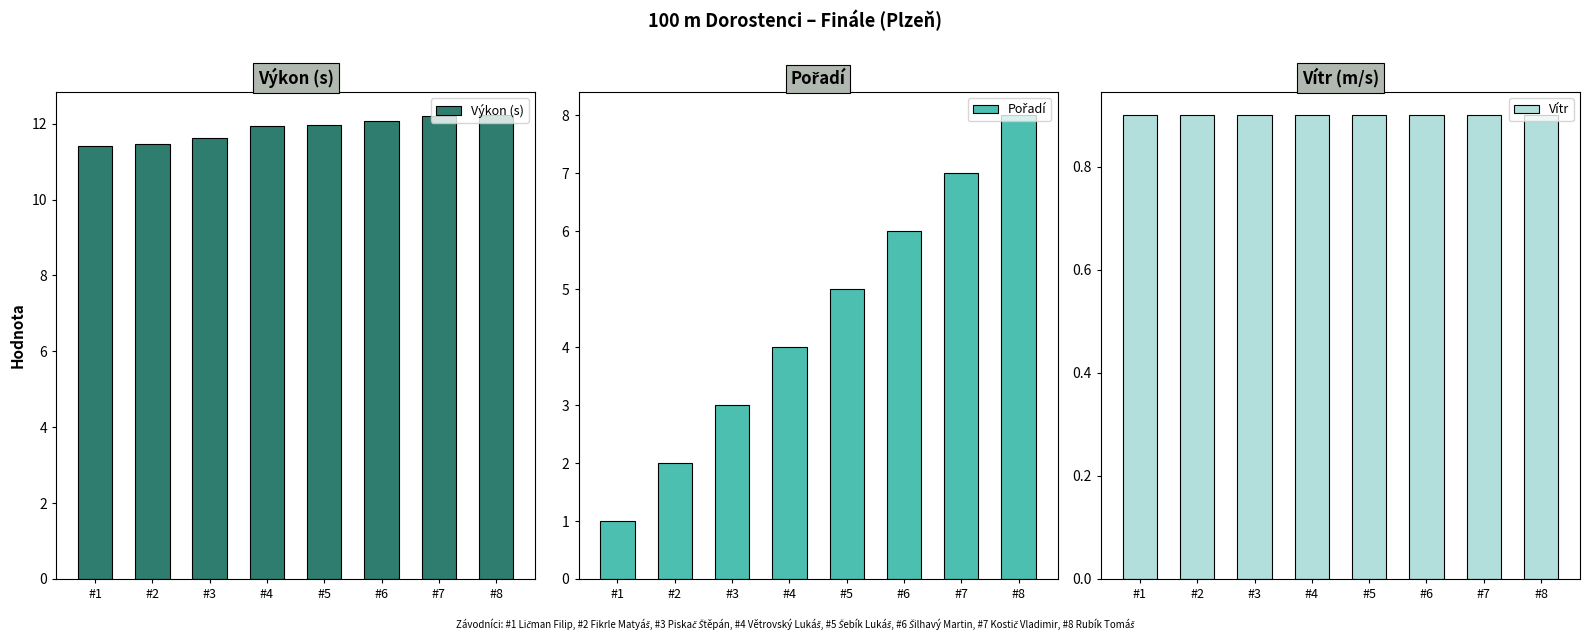

What are all the series names shown in the legend?

Výkon (s), Pořadí, Vítr